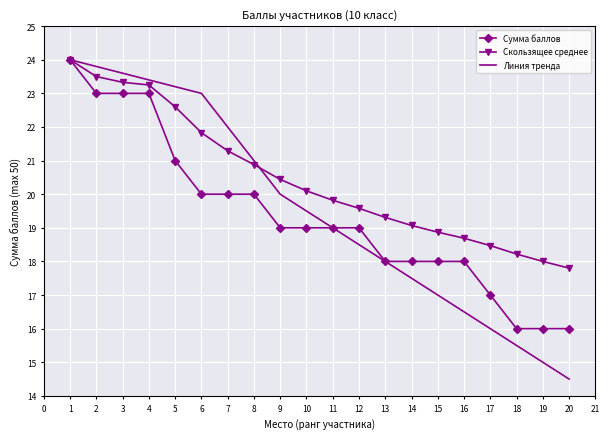

The Линия тренда series shows 7.1 at 13. True or false?

False